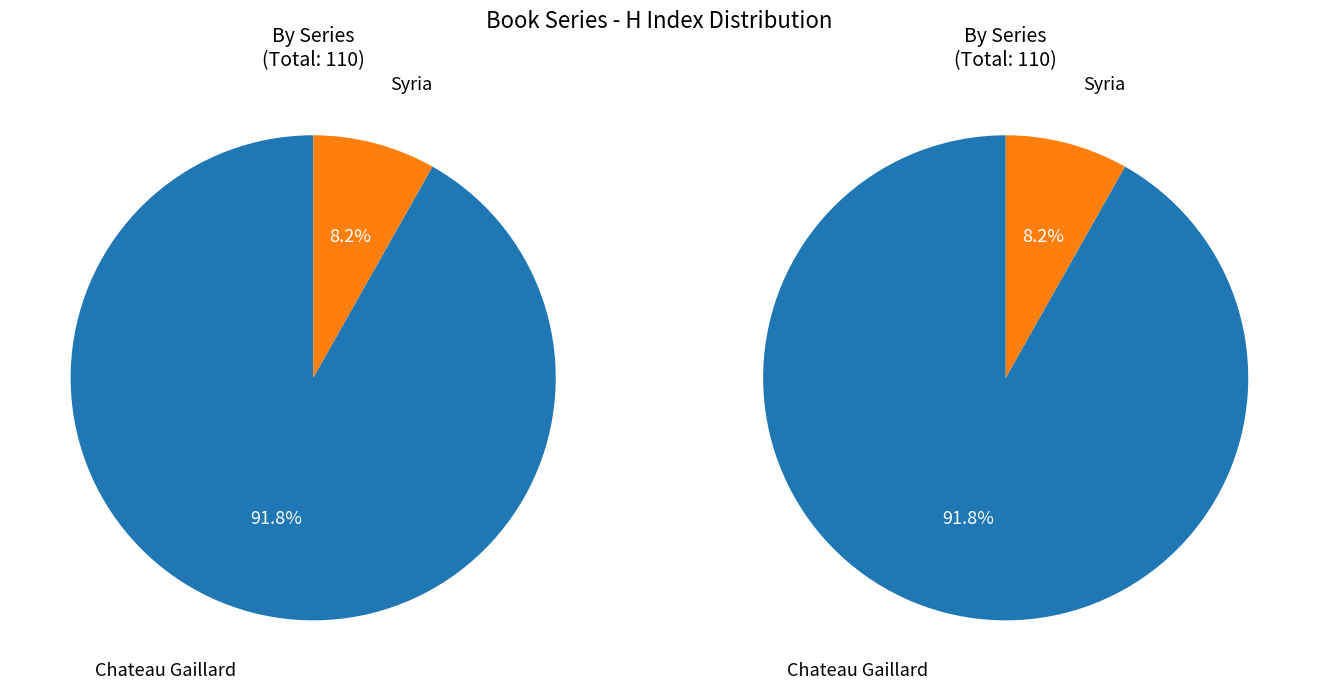

What is the smallest slice in the pie chart?

Syria